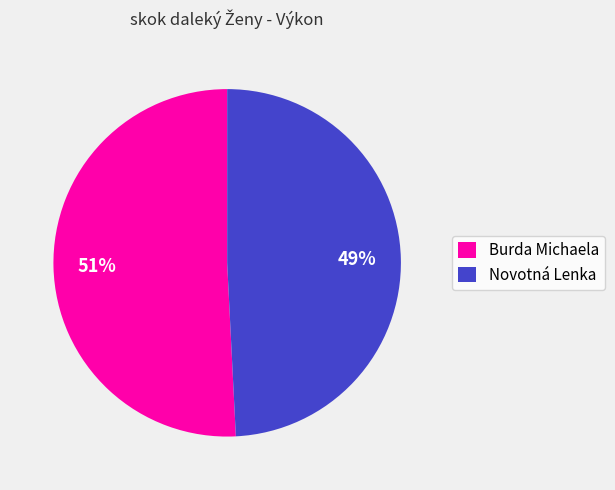

Approximately how many times larger is the value at Novotná Lenka compared to Burda Michaela?

1.0